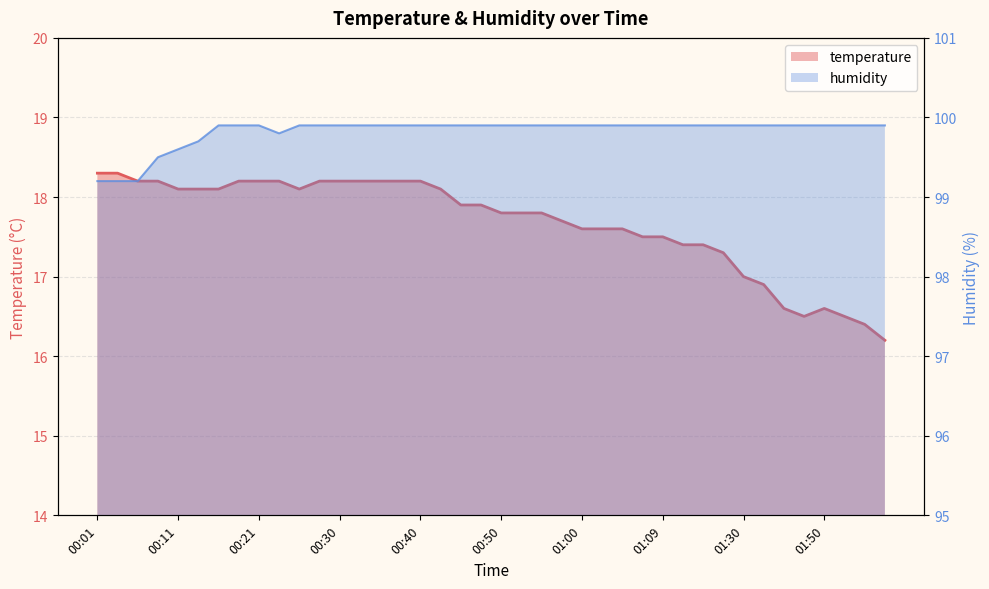

True or false: humidity has a value of 99.9 at 18.

True